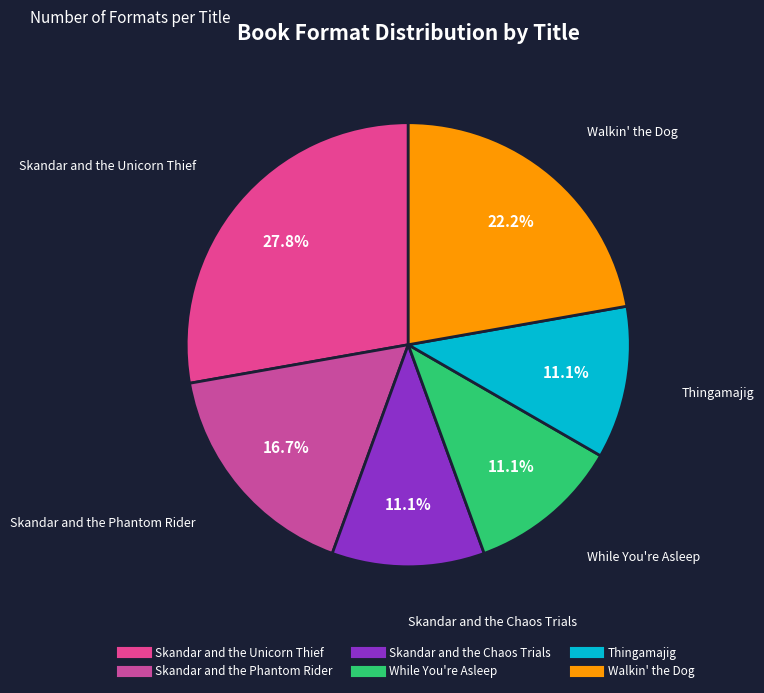

What is the total percentage of Walkin' the Dog and Skandar and the Chaos Trials?

33.3%